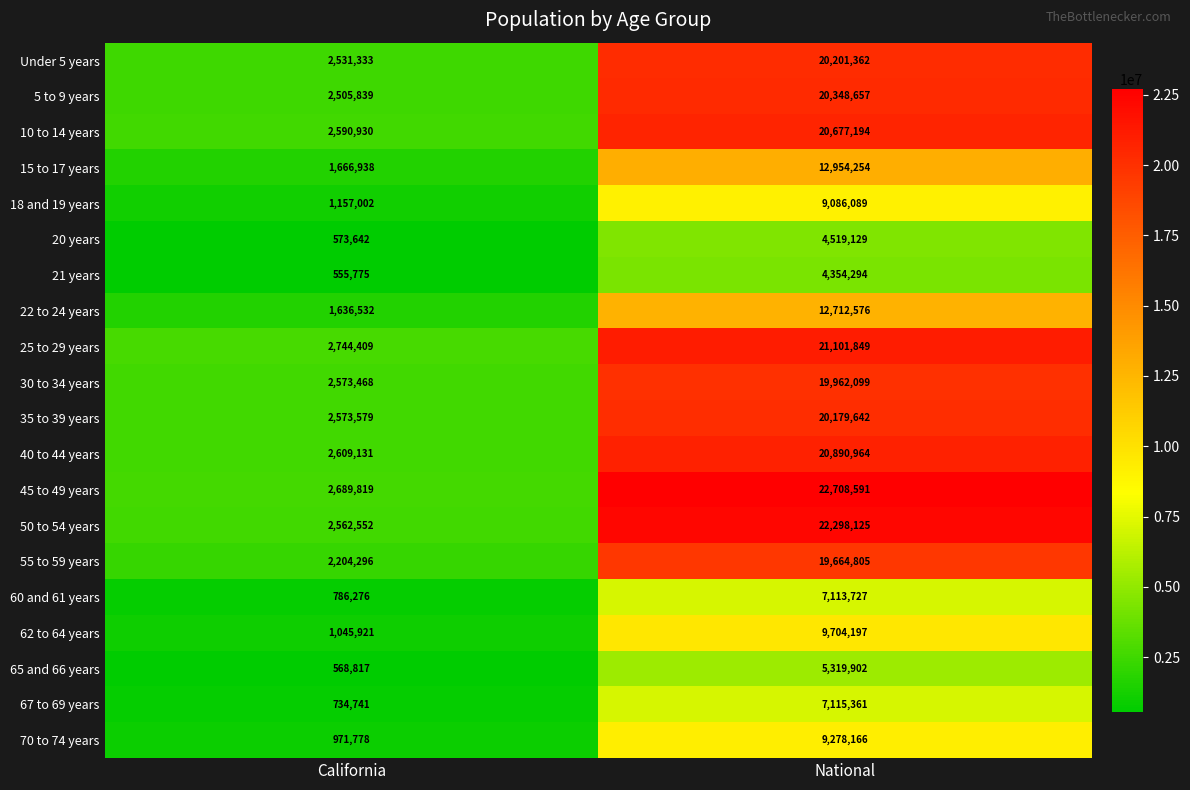

The value of 45 to 49 years at National is 6088622. True or false?

False